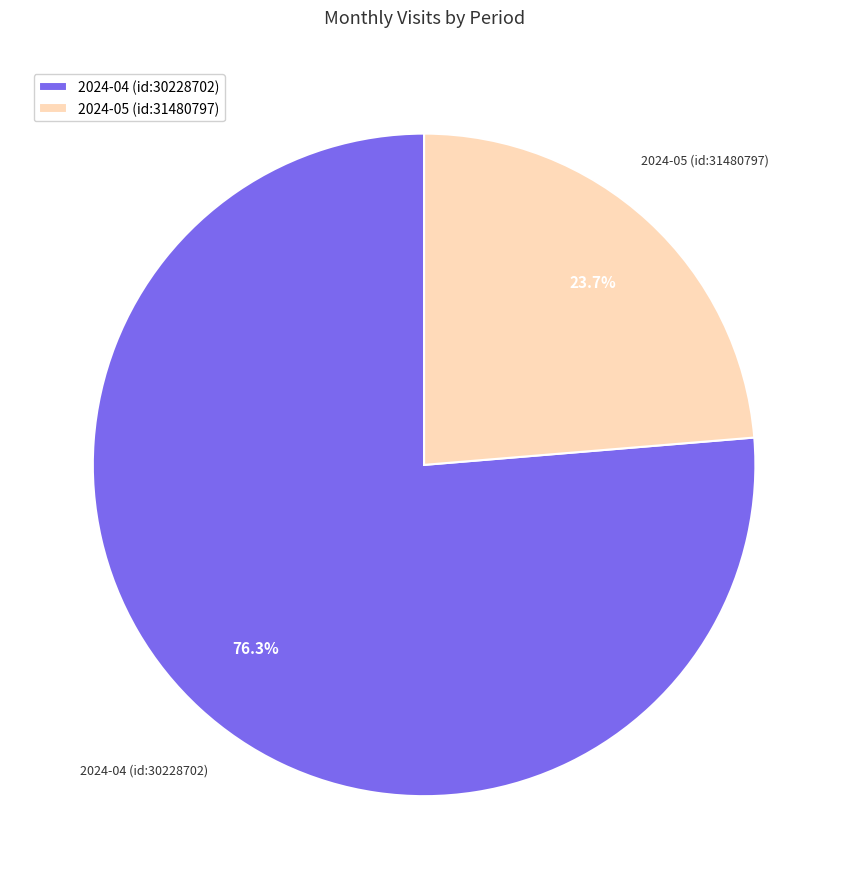

Is the sum of 2024-05 (id:31480797) and 2024-04 (id:30228702) greater than half?

Yes